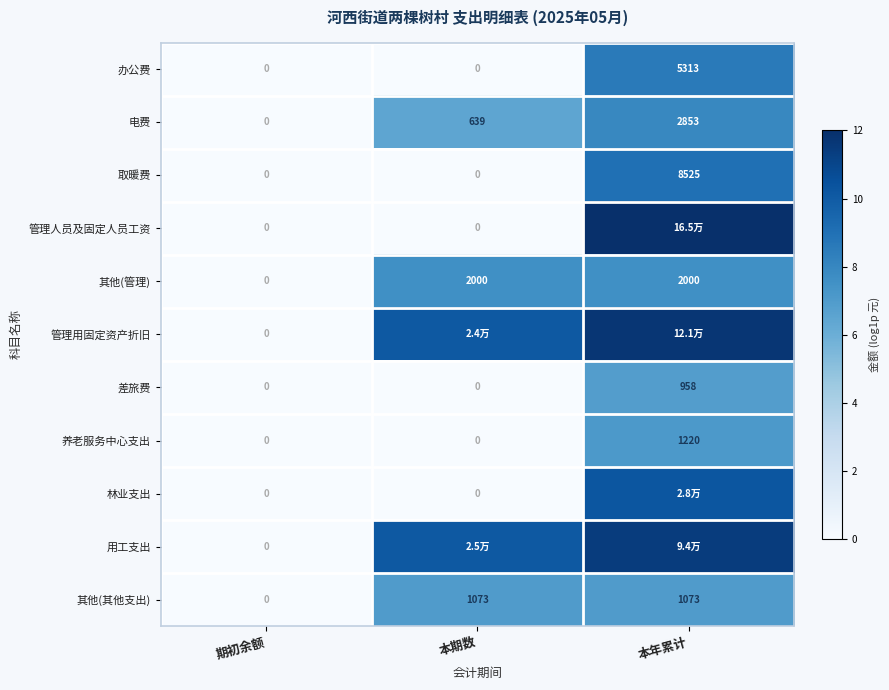

What is the average value of the 电费 series?

4.8